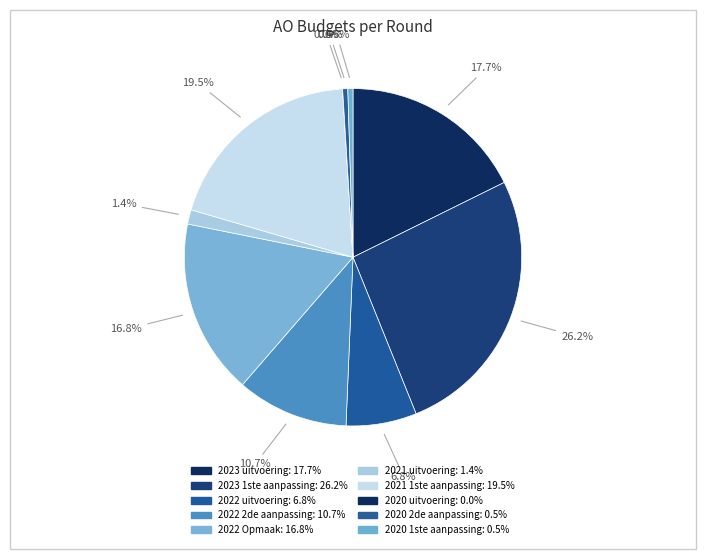

To the nearest percent, what is the difference between the largest and smallest slice percentages?

26%